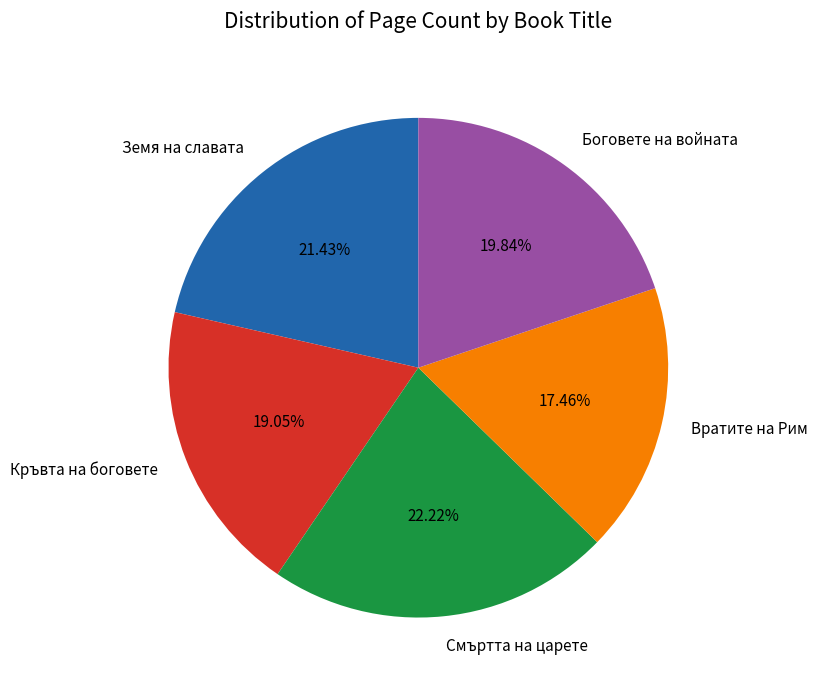

Is it true that Смъртта на царете is 22% of the pie?

True